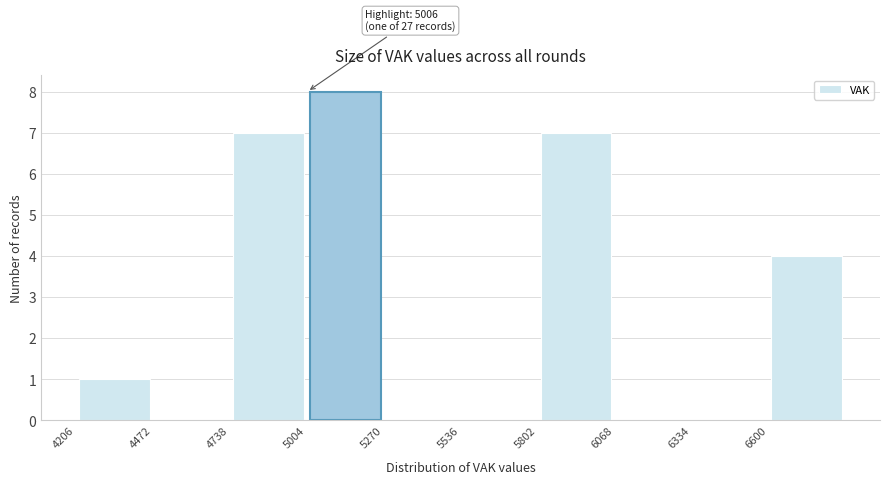

Over which range of the x-axis is the bar tallest?

5000 to 5250